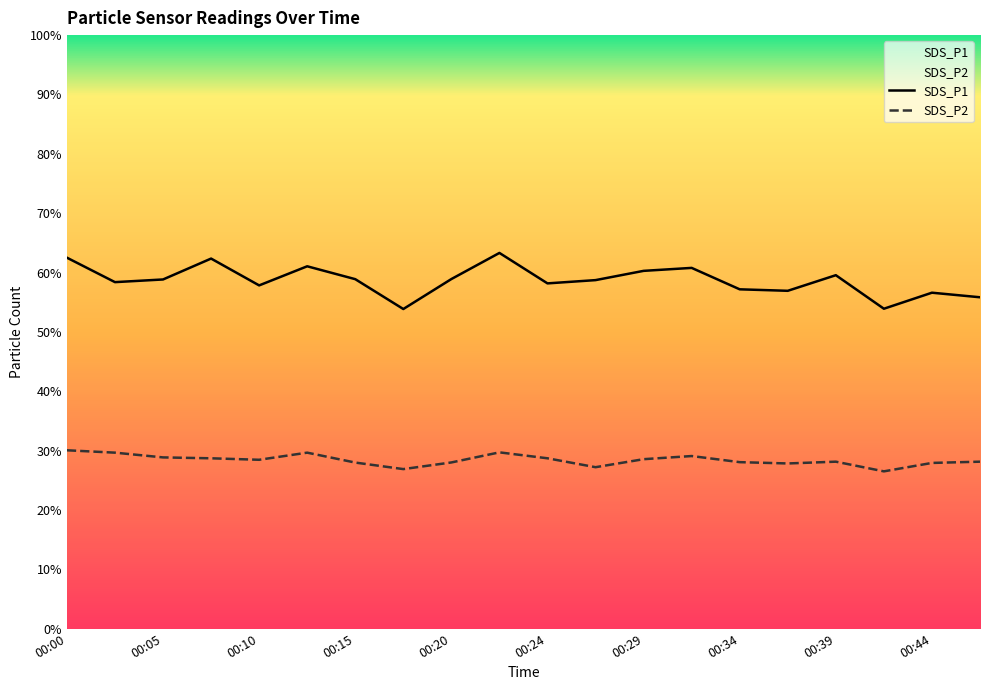

At which category is the sum across all series the highest?

00:22